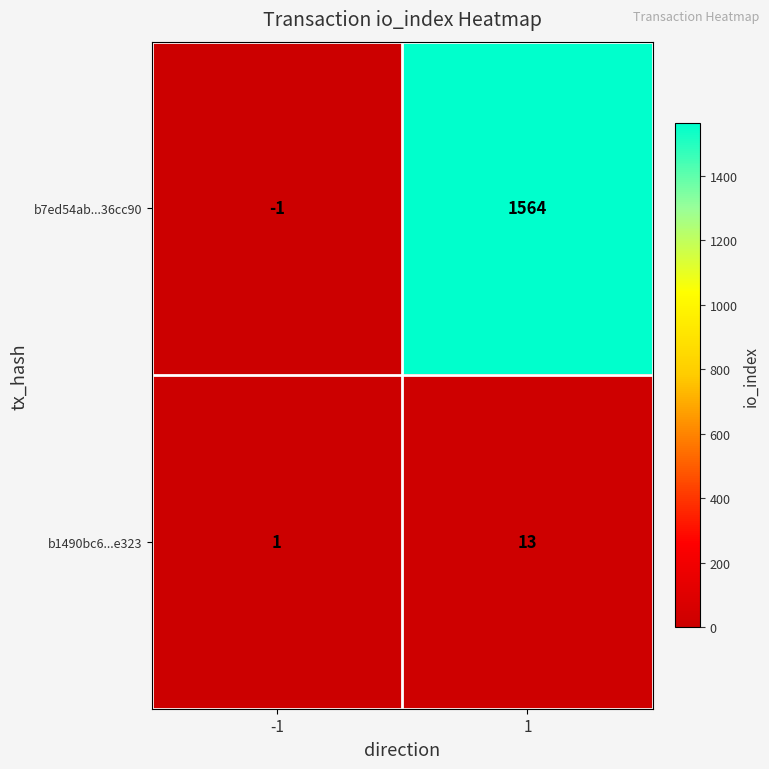

What is the maximum value for b1490bc6...e323?

13